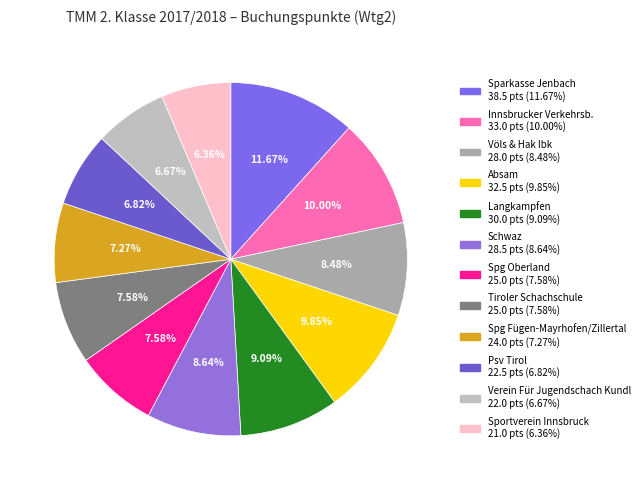

To the nearest percent, what is the combined percentage of Spg Oberland and Sportverein Innsbruck?

14%